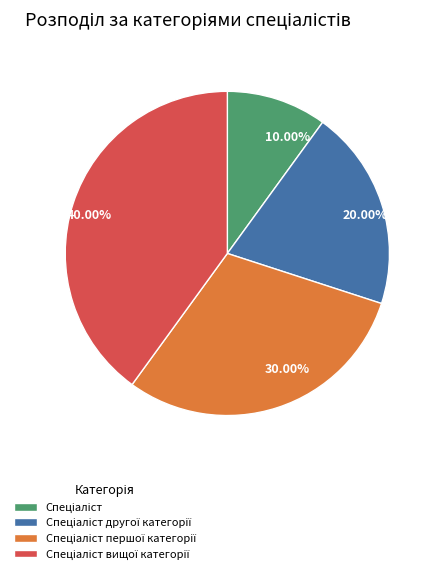

Is there a majority slice in this chart?

No